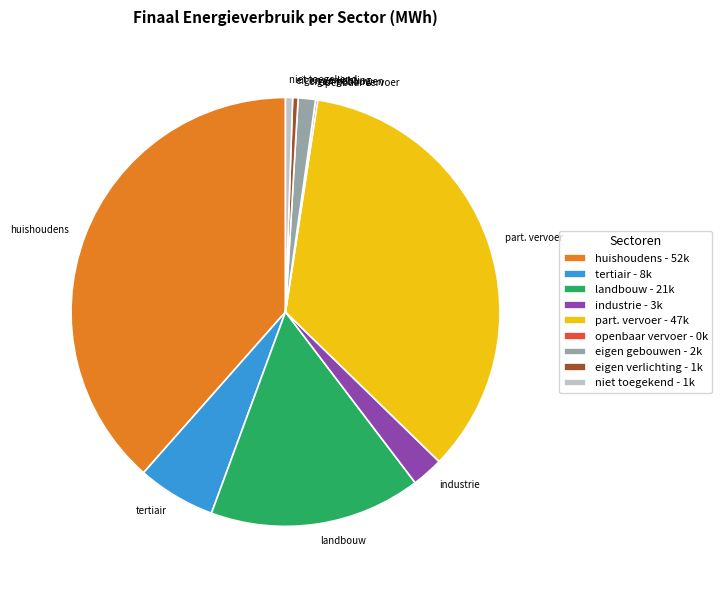

Is the sum of industrie and niet toegekend greater than half?

No